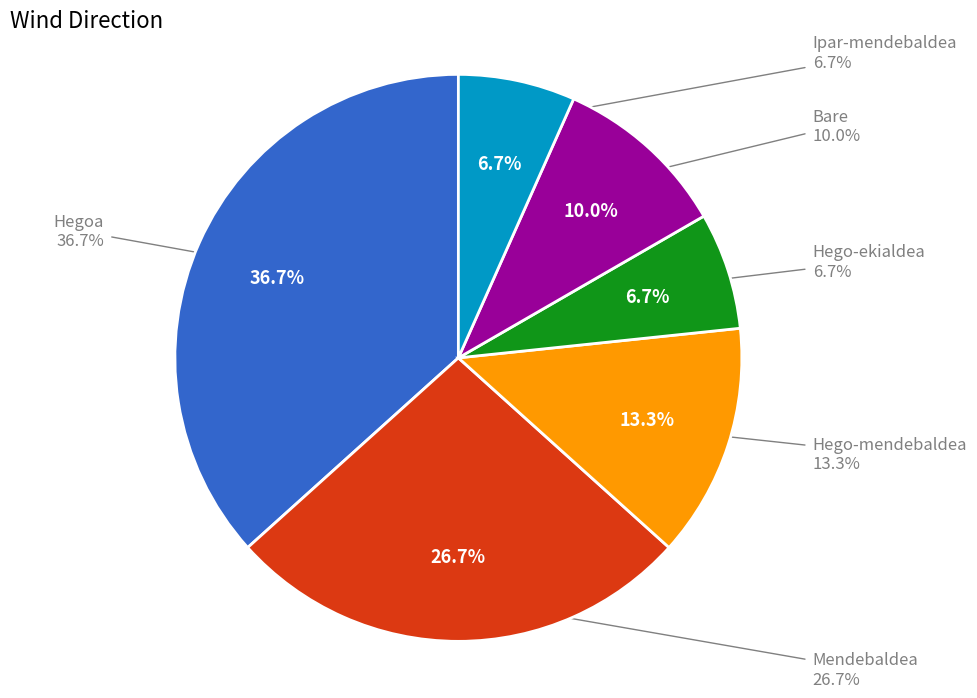

Combined, what portion of the pie is Hego-ekialdea and Hego-mendebaldea?

20.0%